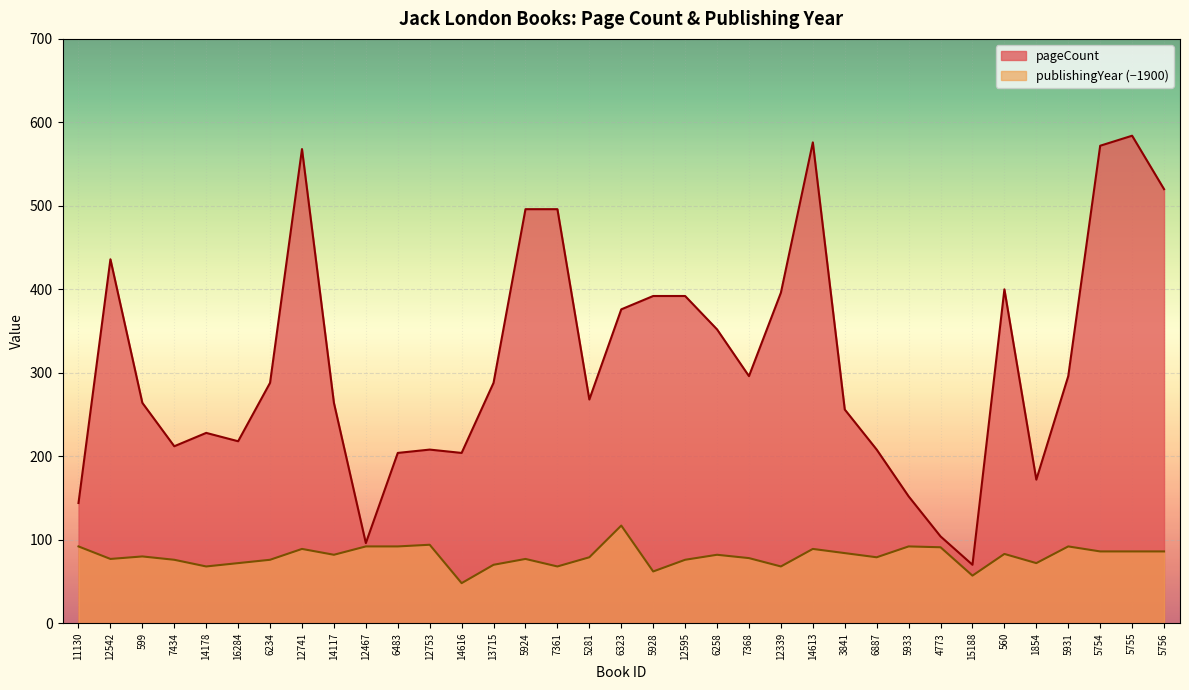

Rank the categories by pageCount value from highest to lowest.

5755, 14613, 5754, 12741, 5756, 5924, 7361, 12542, 560, 12339, 5928, 12595, 6323, 6258, 7368, 5931, 6234, 13715, 5281, 599, 14117, 3841, 14178, 16284, 7434, 12753, 6887, 6483, 14616, 1854, 5933, 11130, 4773, 12467, 15188